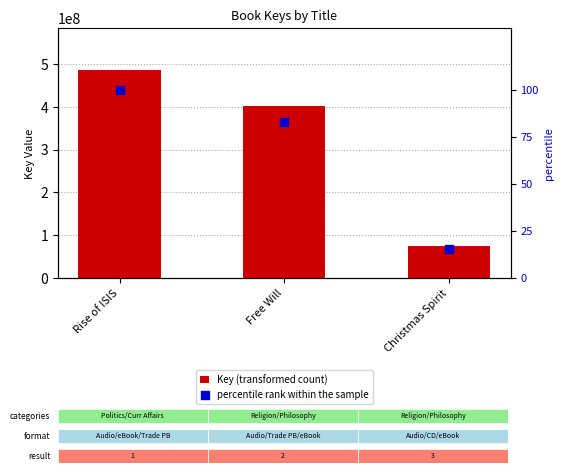

At how many categories does at least one series exceed 152180382?

2